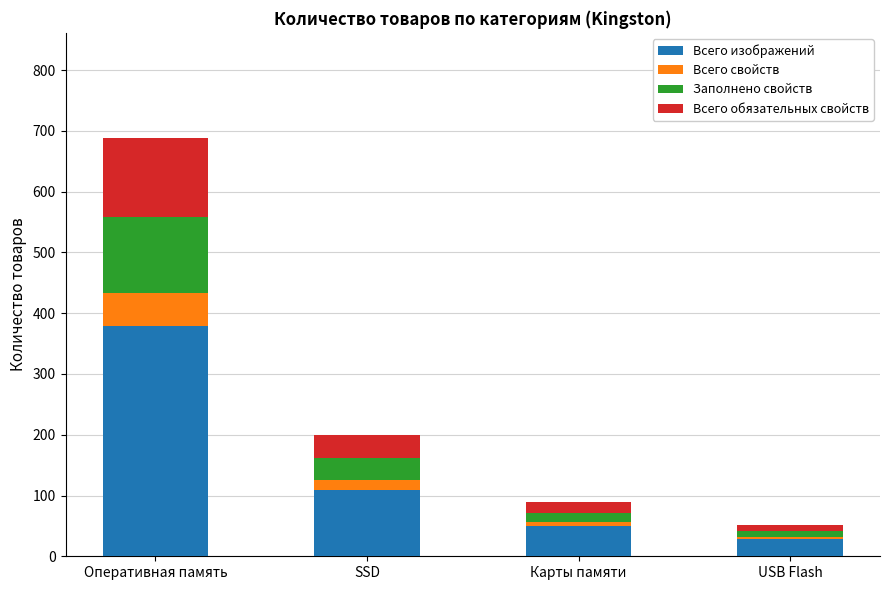

At which category is the sum across all series the highest?

Оперативная память